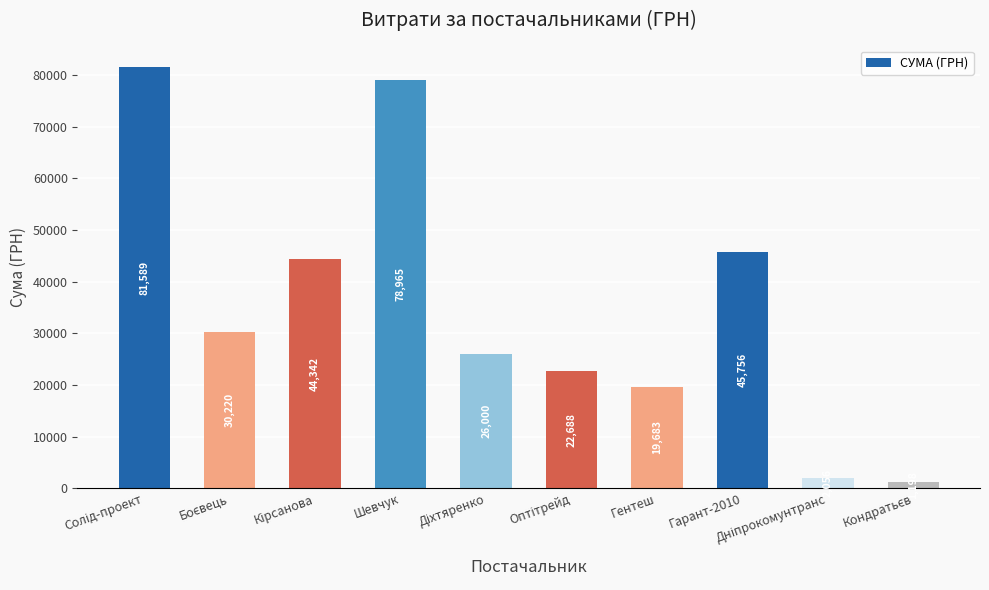

What is the minimum value shown in the chart?

1198.0